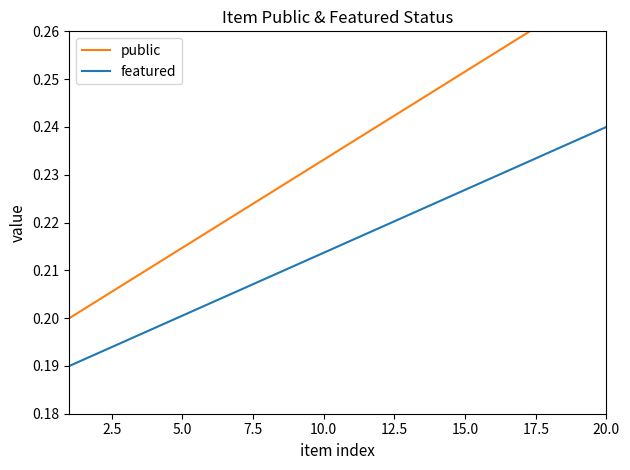

What are all the series names shown in the legend?

public, featured